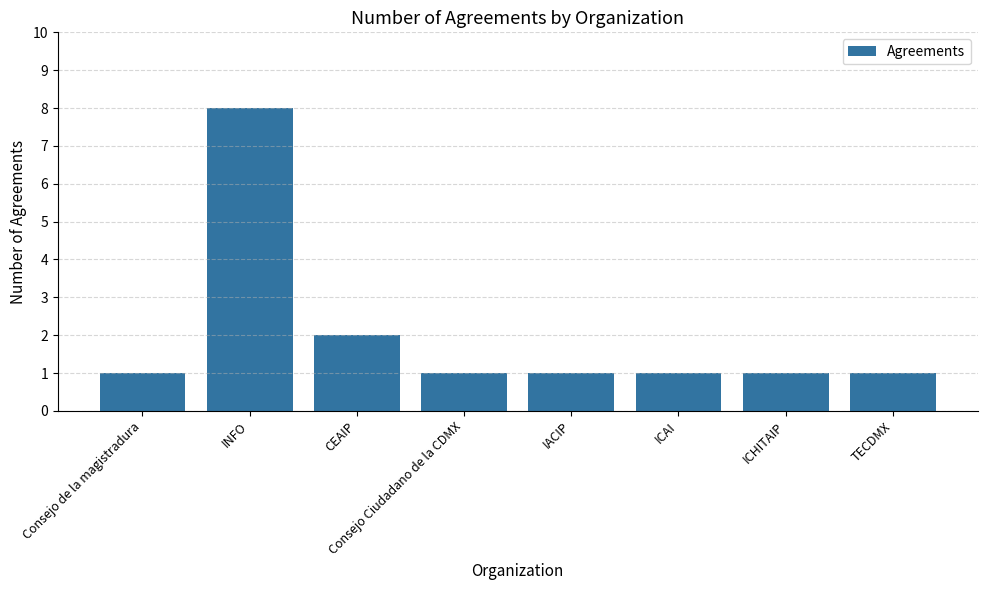

Reading left to right, what are all the values shown in this chart?

Consejo de la magistradura=1	INFO=8	CEAIP=2	Consejo Ciudadano de la CDMX=1	IACIP=1	ICAI=1	ICHITAIP=1	TECDMX=1